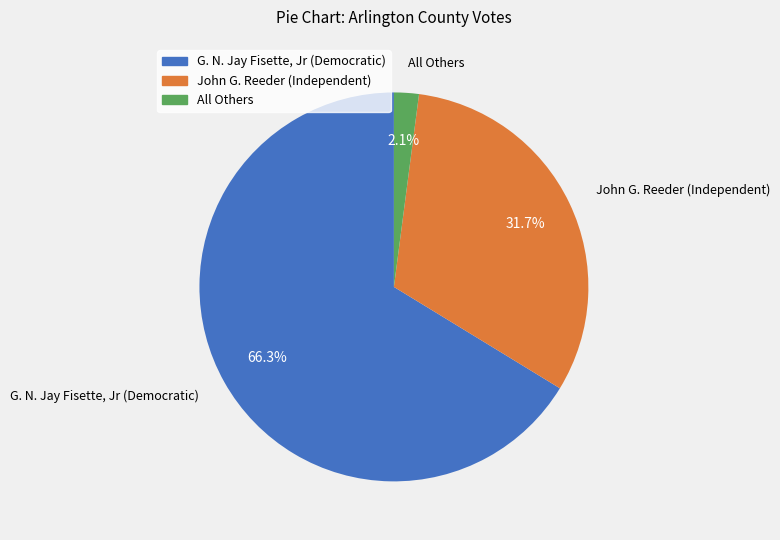

To the nearest percent, what is the combined percentage of John G. Reeder (Independent) and G. N. Jay Fisette, Jr (Democratic)?

98%